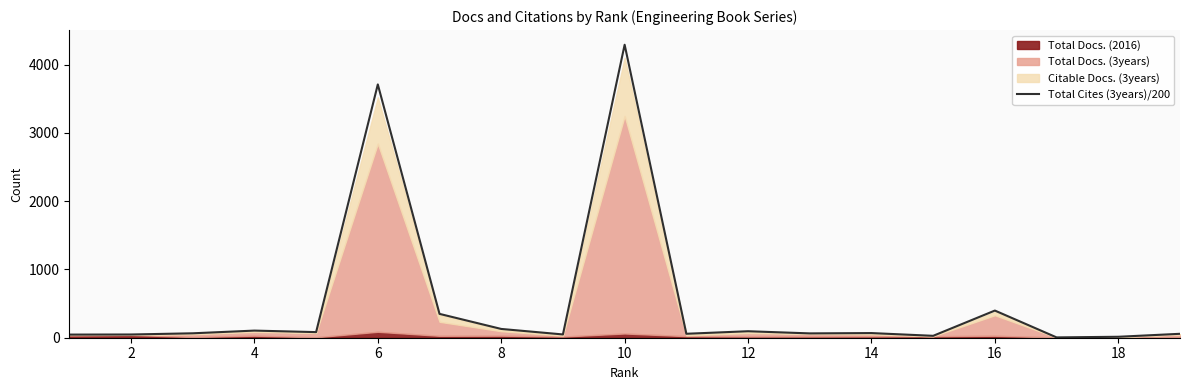

What is the change in value from 4 to 8?

+17.4